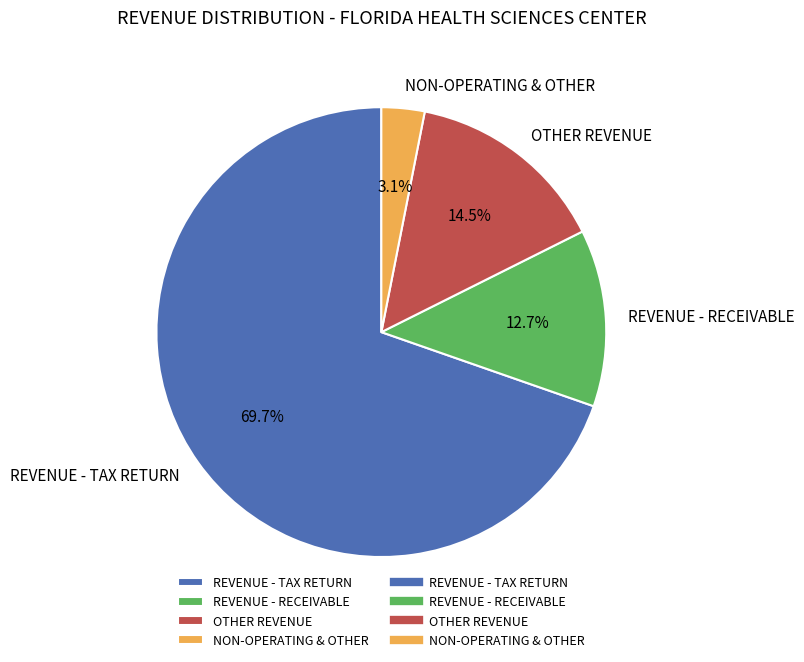

Between NON-OPERATING & OTHER and REVENUE - RECEIVABLE, which is larger?

REVENUE - RECEIVABLE